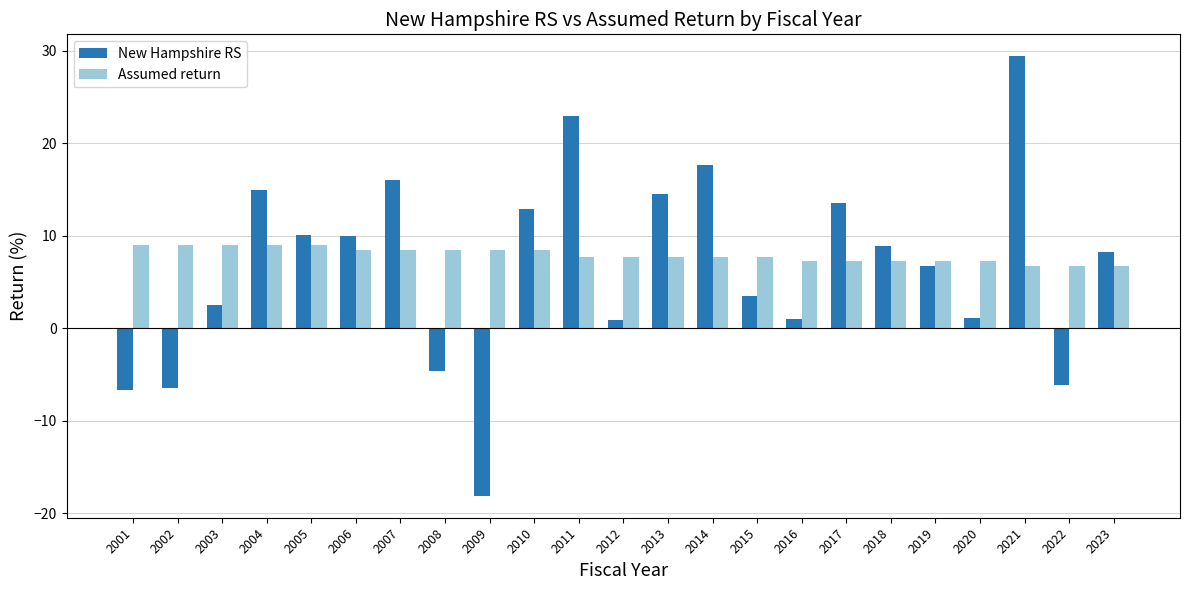

What is the highest value of the Assumed return series?

9.0